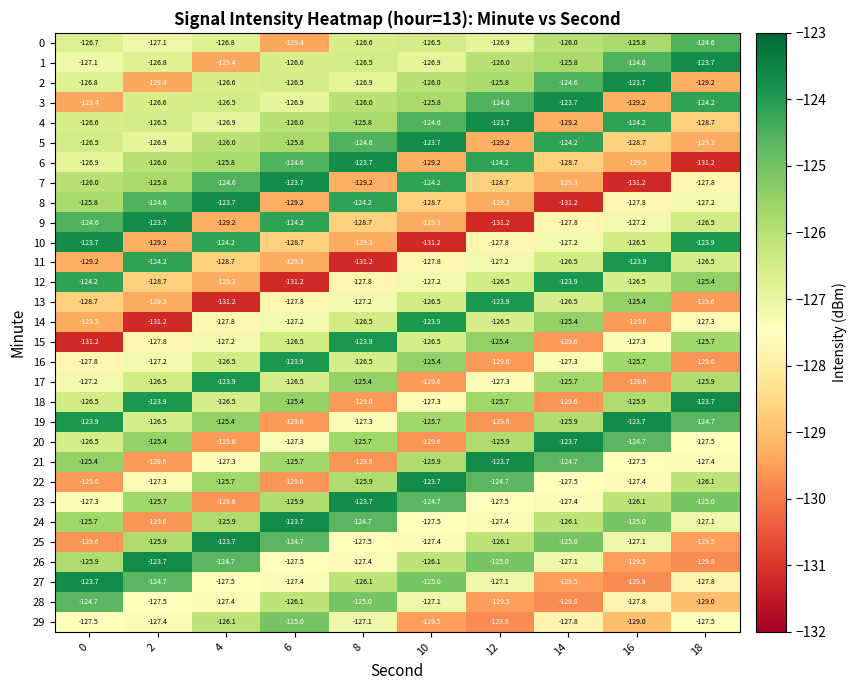

What is the minimum value shown in the chart?

-131.2